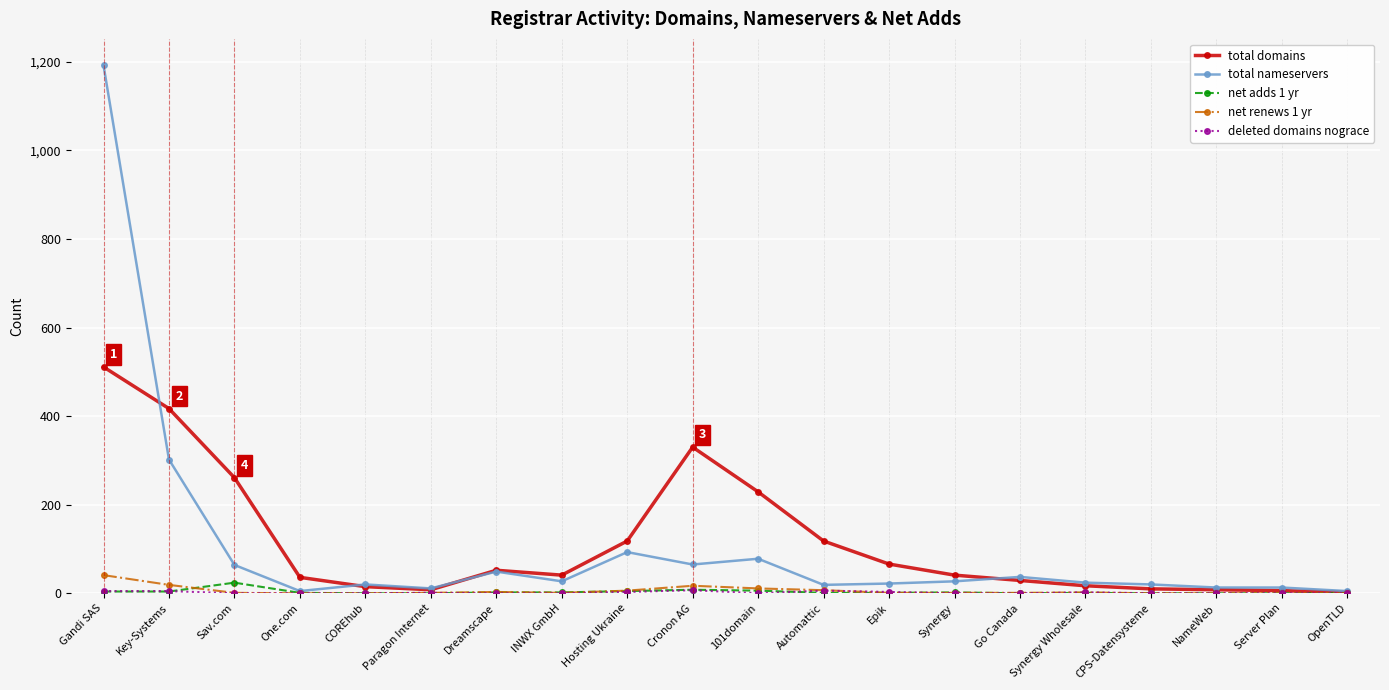

Is the value of total nameservers at Gandi SAS greater than the value of net renews 1 yr at Epik?

Yes